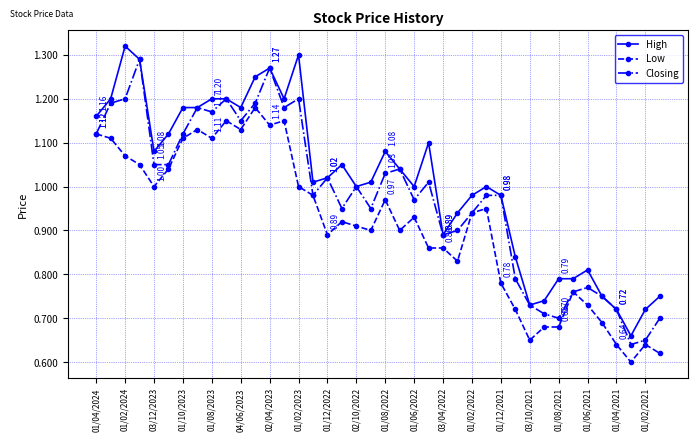

Rank the series by their maximum value, from lowest to highest.

Low, Closing, High